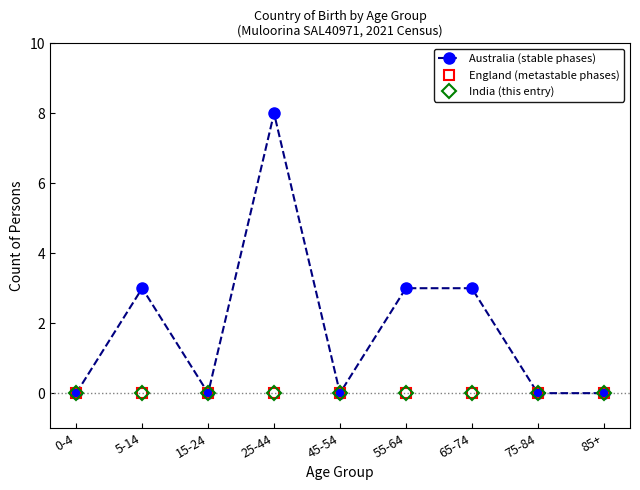

How many lines are shown in the chart?

3